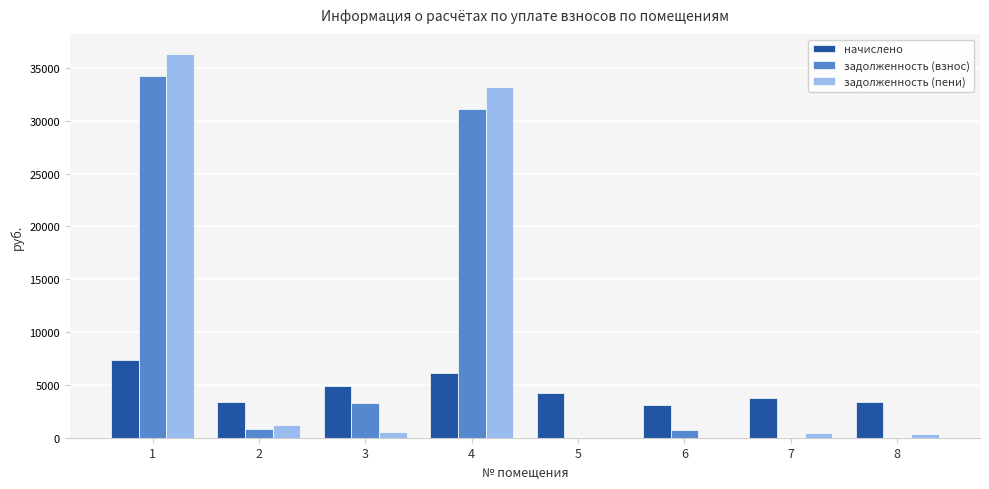

How many groups of bars are there?

8